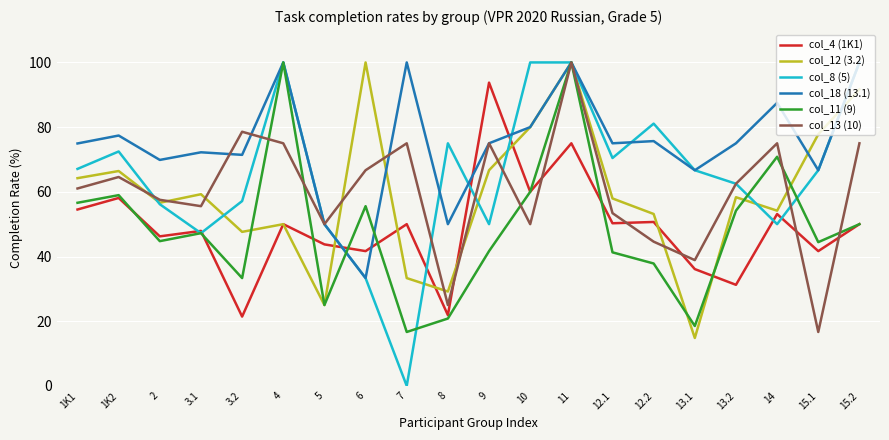

What position from the right is 13.1?

5